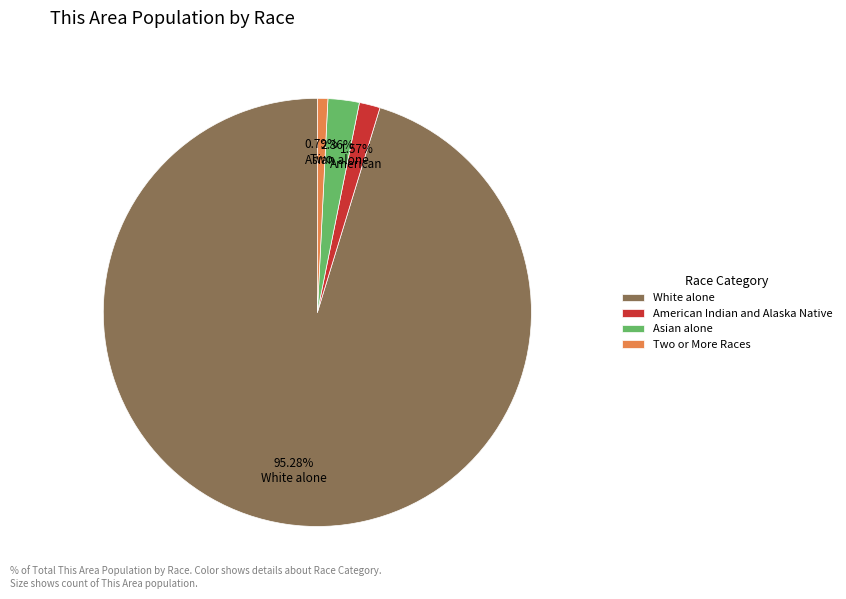

Rank the categories by value from highest to lowest.

White alone, Asian alone, American Indian and Alaska Native, Two or More Races